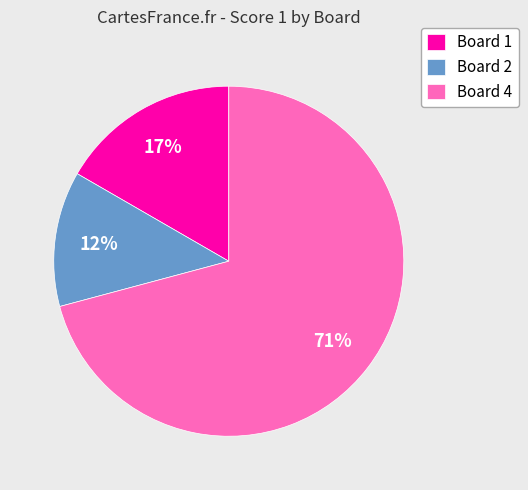

The Board 1 slice represents 17% of the pie. True or false?

True